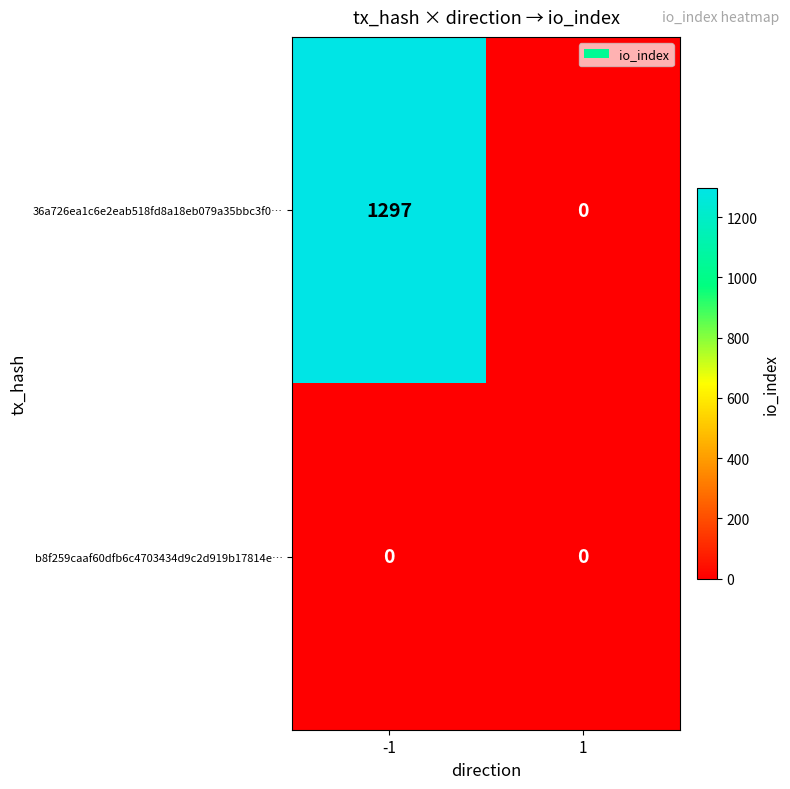

The value of 36a726ea1c6e2eab518fd8a18eb079a35bbc3f0… at -1 is 1297. True or false?

True